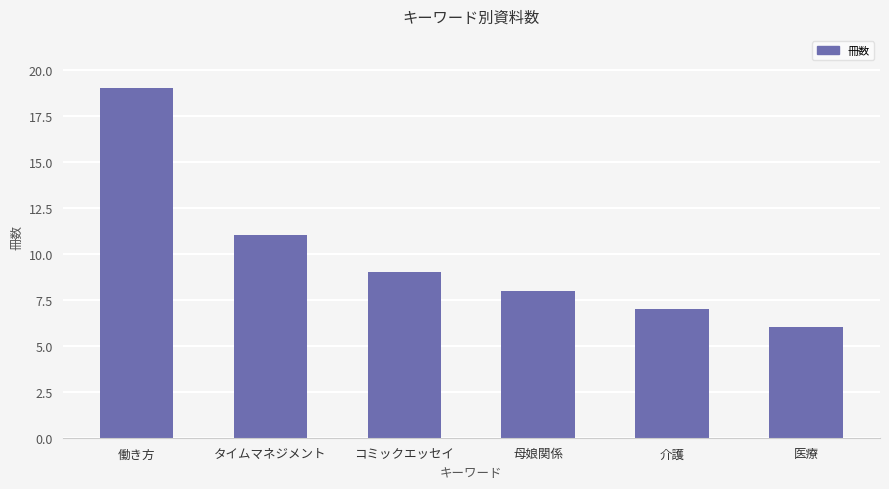

Reading left to right, extract all data points from this chart.

働き方=19	タイムマネジメント=11	コミックエッセイ=9	母娘関係=8	介護=7	医療=6